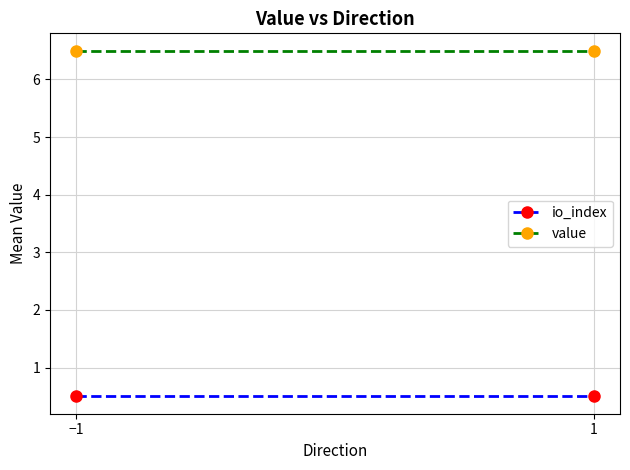

What is the difference between the highest and lowest values at 1?

6.0